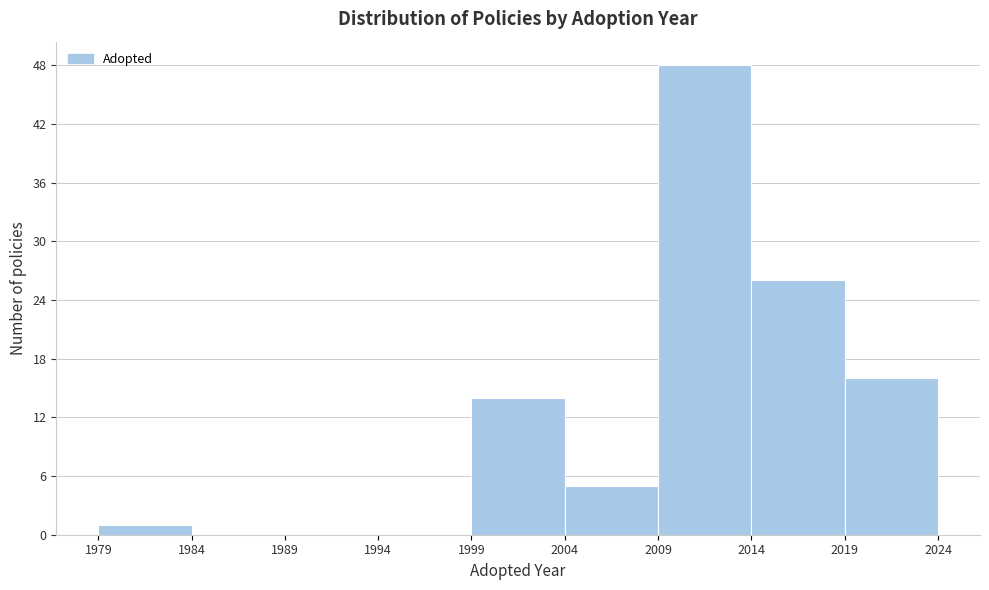

Over which range of the x-axis is the bar tallest?

2009 to 2014